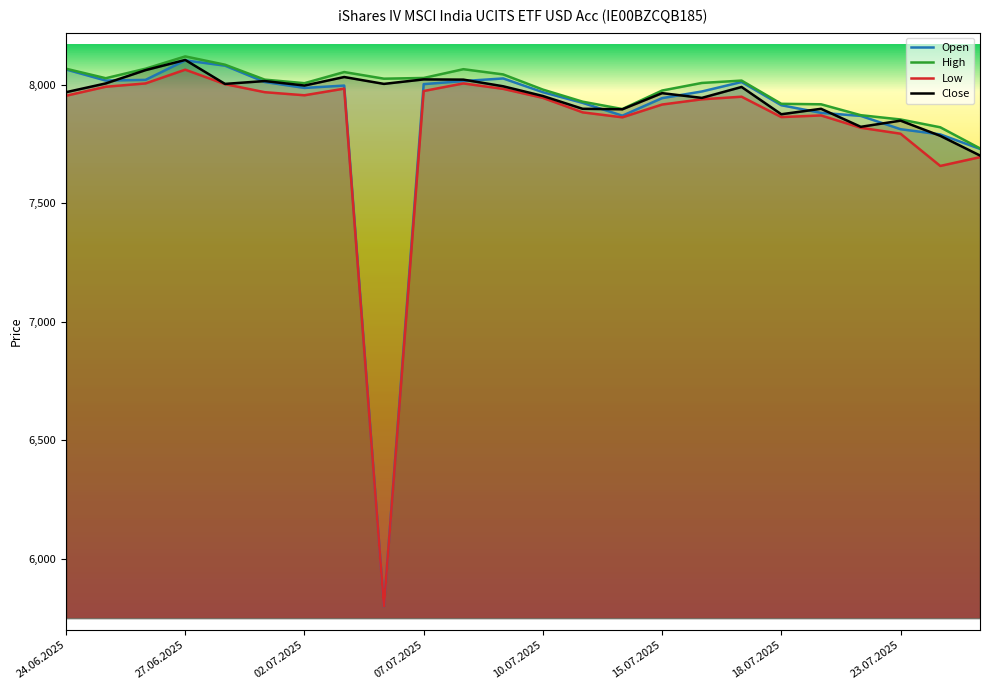

Reading left to right, transcribe all the data shown in this chart.

Open: 8064	8017	8020	8102	8080	8011	7986	7996	5800	8002	8015	8026	7968	7923	7869	7943	7971	8011	7913	7881	7868	7812	7790	7729
High: 8067	8027	8067	8119	8084	8021	8006	8053	8025	8028	8065	8043	7979	7928	7897	7975	8007	8017	7919	7917	7871	7853	7820	7731
Low: 7953	7991	8005	8063	8002	7968	7955	7983	5800	7973	8005	7982	7944	7883	7862	7916	7938	7949	7863	7870	7818	7793	7657	7694
Close: 7968	8005	8061	8104	8003	8015	7996	8032	8003	8022	8021	7993	7952	7898	7896	7964	7944	7990	7875	7898	7822	7848	7784	7701